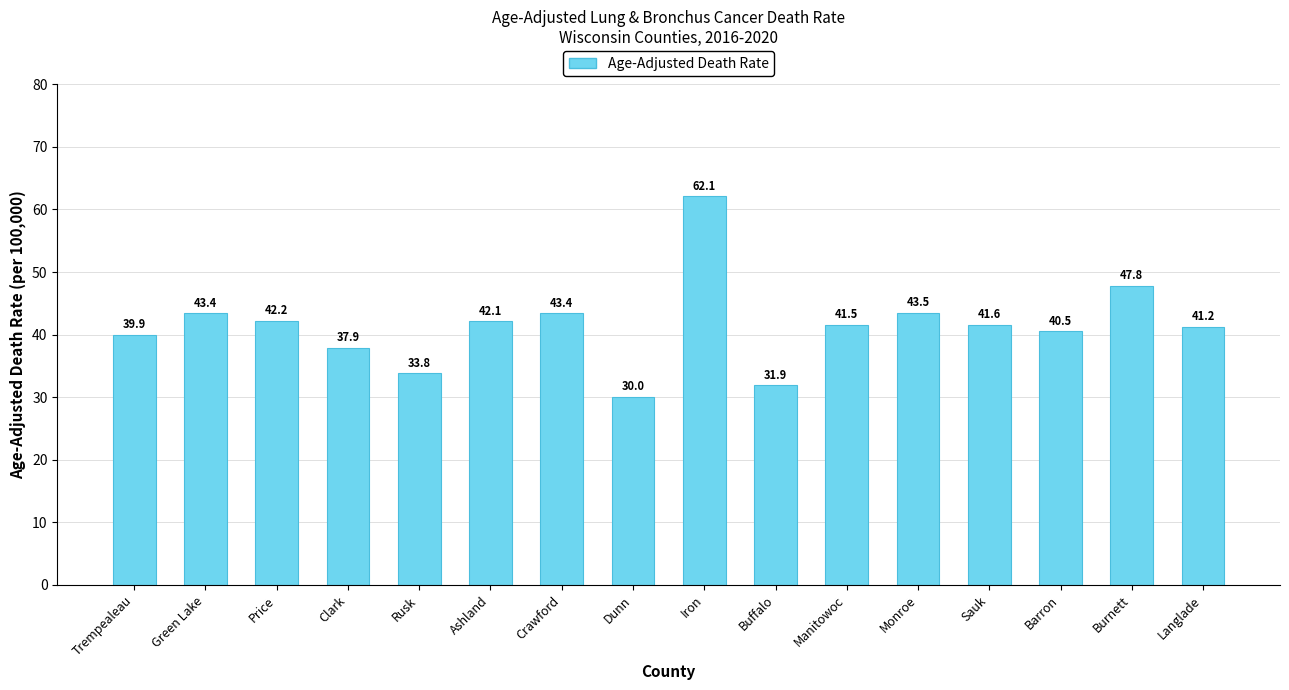

At which label is the value closest to 46?

Burnett